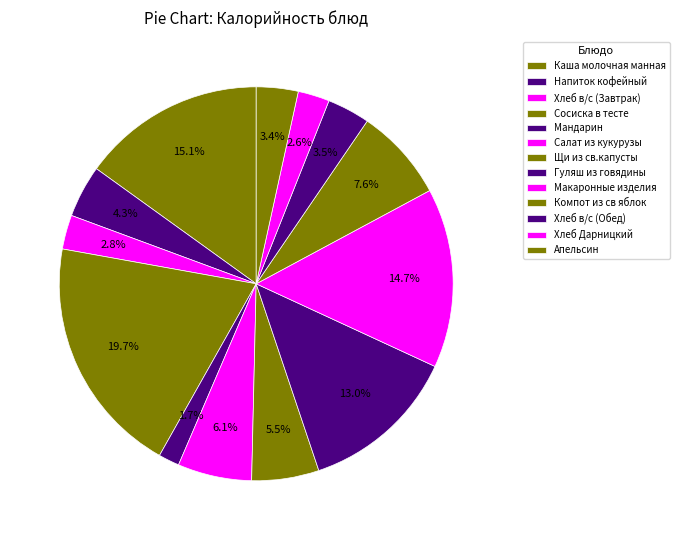

What is the change in value from Сосиска в тесте to Гуляш из говядины?

-111.4